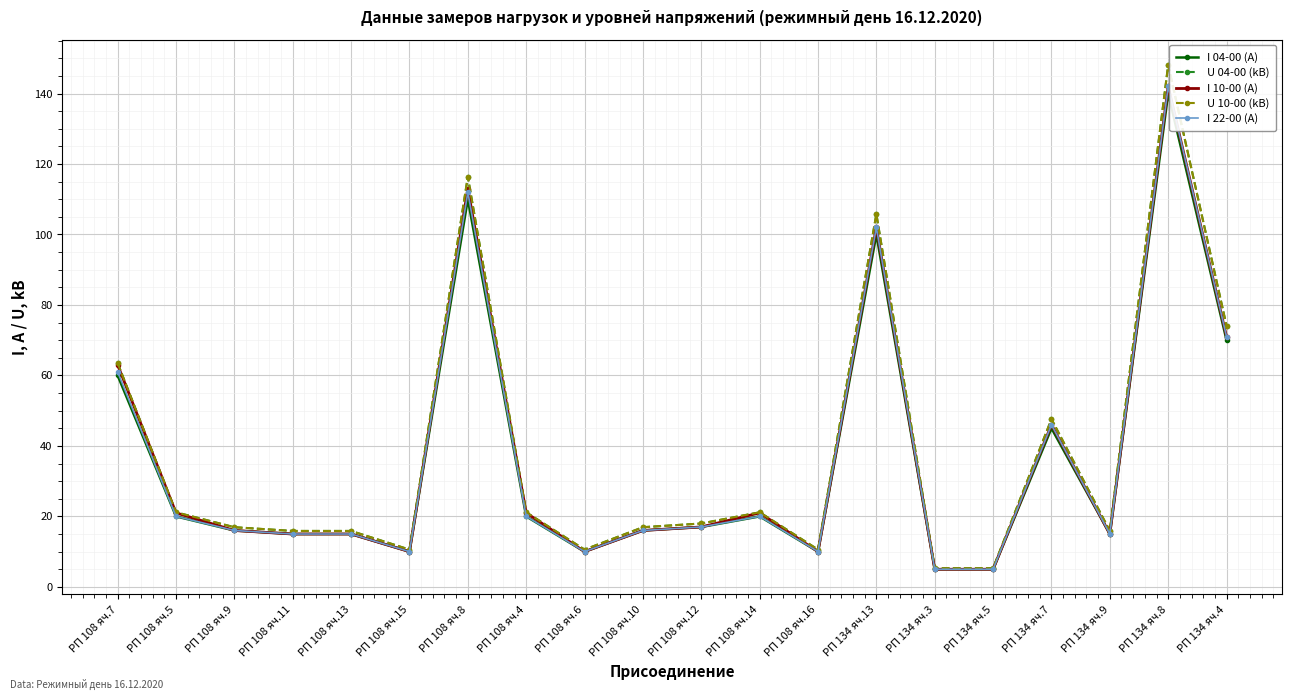

Reading right to left, list all the values displayed in this chart.

I 04-00 (A): 70.0	140.0	15.0	45.0	5.0	5.0	100.0	10.0	20.0	17.0	16.0	10.0	20.0	110.0	10.0	15.0	15.0	16.0	20.0	60.0
U 04-00 (kB): 74.1	148.1	15.9	47.6	5.3	5.3	105.8	10.6	21.2	18.0	16.9	10.6	21.2	116.4	10.6	15.9	15.9	16.9	21.2	63.5
I 10-00 (A): 71.0	142.0	15.0	46.0	5.0	5.0	102.0	10.0	21.0	17.0	16.0	10.0	21.0	113.0	10.0	15.0	15.0	16.0	21.0	63.0
U 10-00 (kB): 74.1	148.1	15.9	47.6	5.3	5.3	105.8	10.6	21.2	18.0	16.9	10.6	21.2	116.4	10.6	15.9	15.9	16.9	21.2	63.5
I 22-00 (A): 71.0	142.0	15.0	46.0	5.0	5.0	102.0	10.0	20.0	17.0	16.0	10.0	20.0	112.0	10.0	15.0	15.0	16.0	20.0	61.0